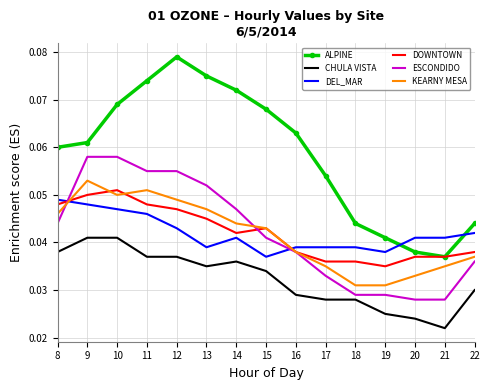

Rank the series at 17 from highest to lowest value.

ALPINE, DEL_MAR, DOWNTOWN, KEARNY MESA, ESCONDIDO, CHULA VISTA